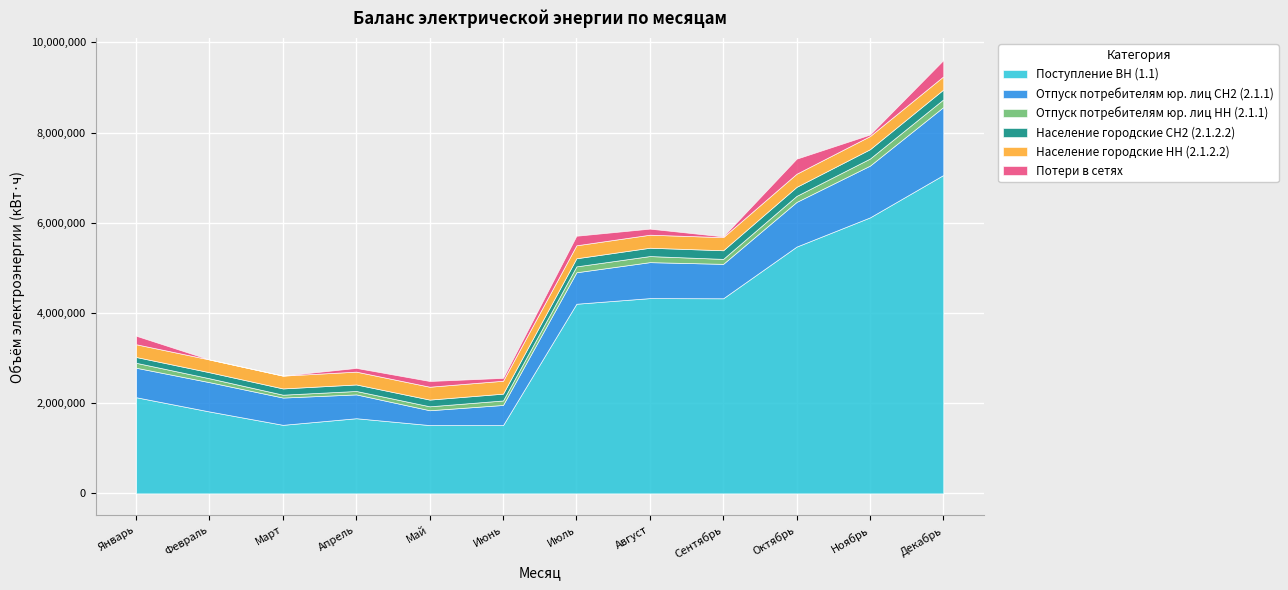

Reading left to right, transcribe all the data shown in this chart.

Поступление ВН (1.1): Январь=2132028	Февраль=1816200	Март=1520260	Апрель=1666724	Май=1514760	Июнь=1514280	Июль=4204883	Август=4329536	Сентябрь=4326101	Октябрь=5472015	Ноябрь=6119361	Декабрь=7059824
Отпуск потребителям юр. лиц СН2 (2.1.1): Январь=654127	Февраль=649319	Март=604667	Апрель=528250	Май=328941	Июнь=446532	Июль=697890	Август=797667	Сентябрь=763055	Октябрь=990231	Ноябрь=1147903	Декабрь=1506153
Отпуск потребителям юр. лиц НН (2.1.1): Январь=109244	Февраль=86546	Март=63759	Апрель=75800	Май=87331	Июнь=99371	Июль=130751	Август=134965	Сентябрь=109999	Октябрь=134027	Ноябрь=156996	Декабрь=169989
Население городские СН2 (2.1.2.2): Январь=128520	Февраль=133705	Март=138465	Апрель=144505	Май=148710	Июнь=151165	Июль=179480	Август=184510	Сентябрь=191405	Октябрь=199785	Ноябрь=206395	Декабрь=218055
Население городские НН (2.1.2.2): Январь=282735	Февраль=283335	Март=284085	Апрель=284330	Май=285530	Июнь=286245	Июль=287695	Август=288777	Сентябрь=290735	Октябрь=291375	Ноябрь=291705	Декабрь=292605
Потери в сетях: Январь=188804	Февраль=0	Март=0	Апрель=82551	Май=126890	Июнь=63756	Июль=211905	Август=134734	Сентябрь=16571	Октябрь=333763	Ноябрь=34396	Декабрь=361108